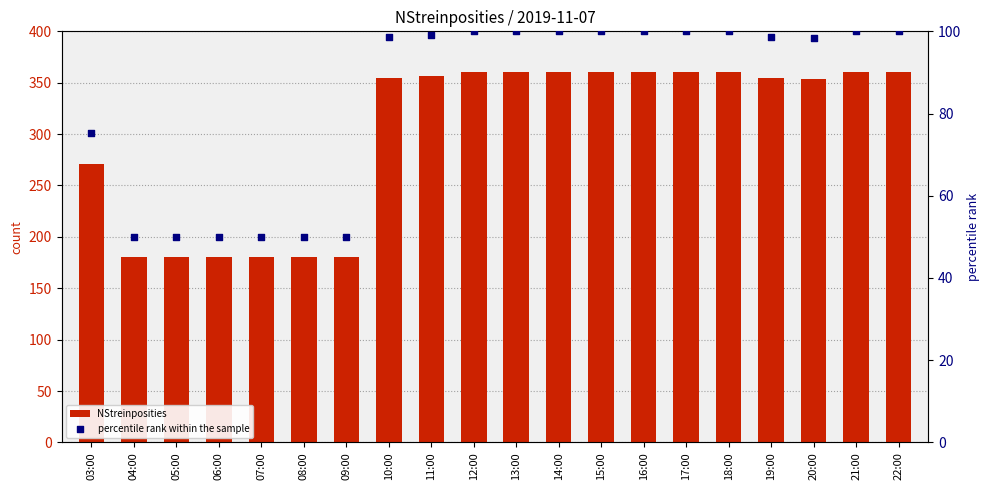

At how many categories does at least one series exceed 338?

13